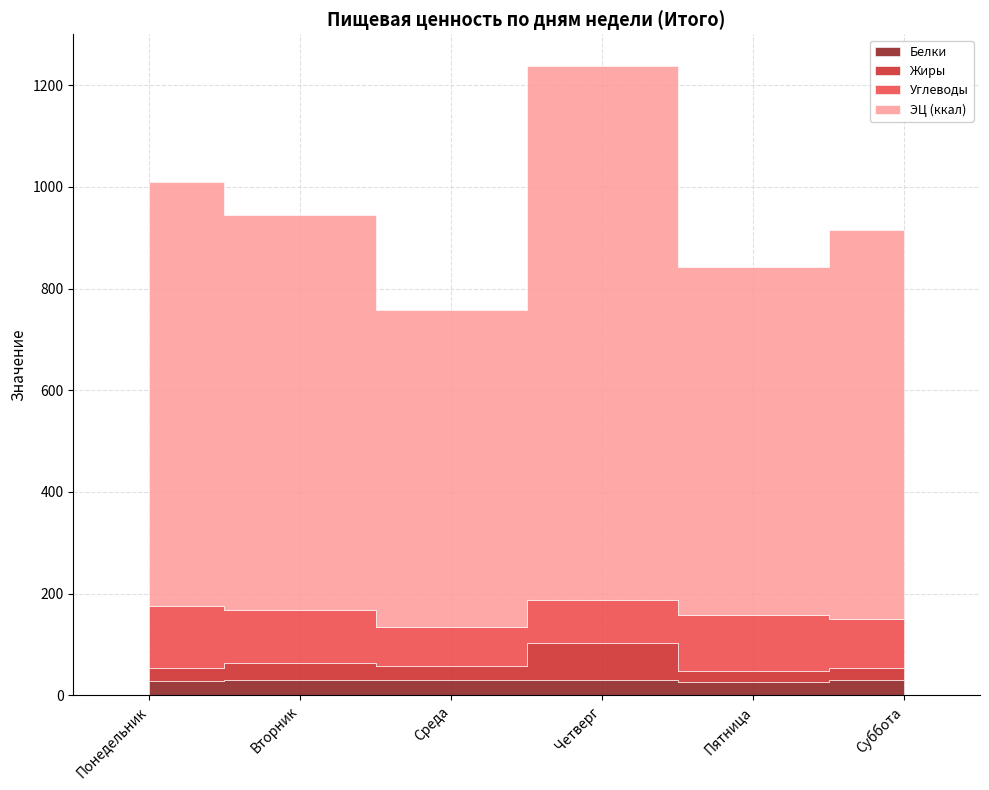

How many data points does each series have?

6